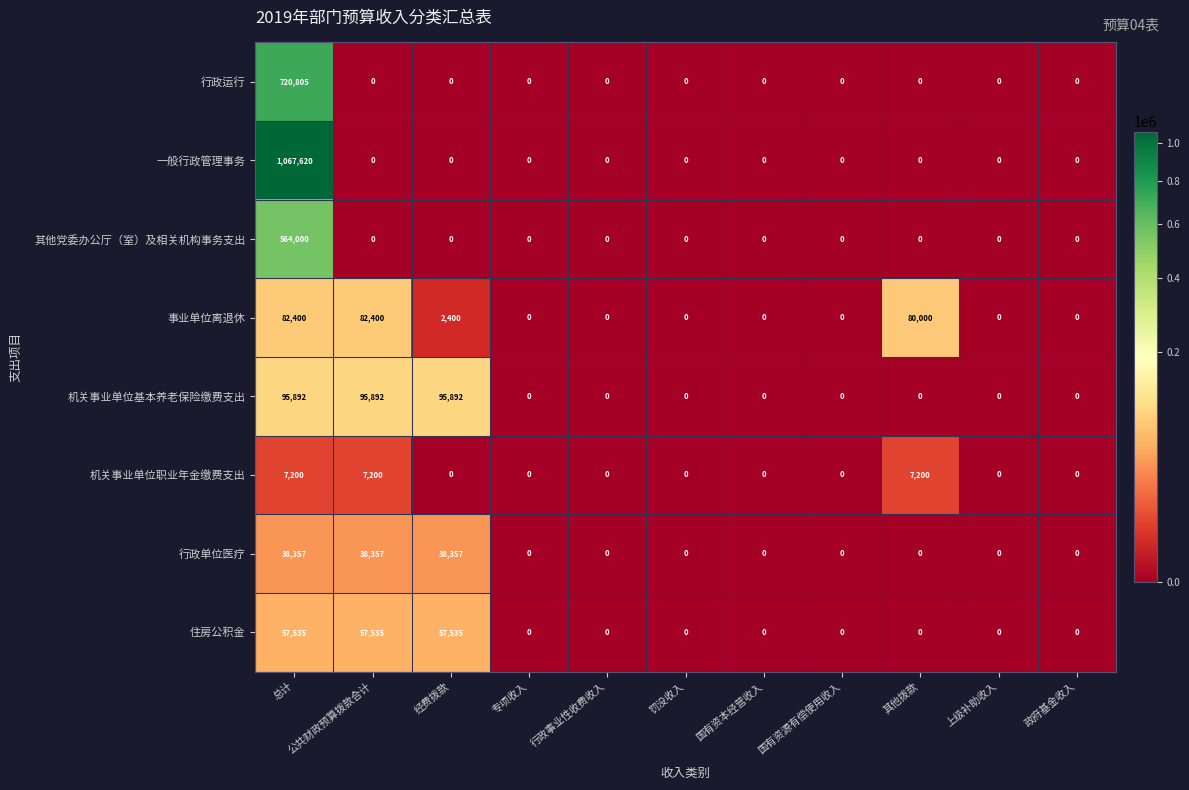

The value of 行政运行 at 专项收入 is 0. True or false?

True